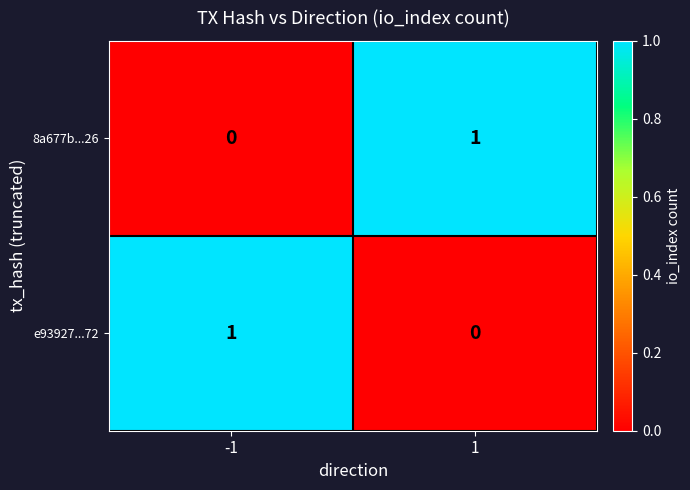

The e93927...72 series shows 1 at -1. True or false?

True